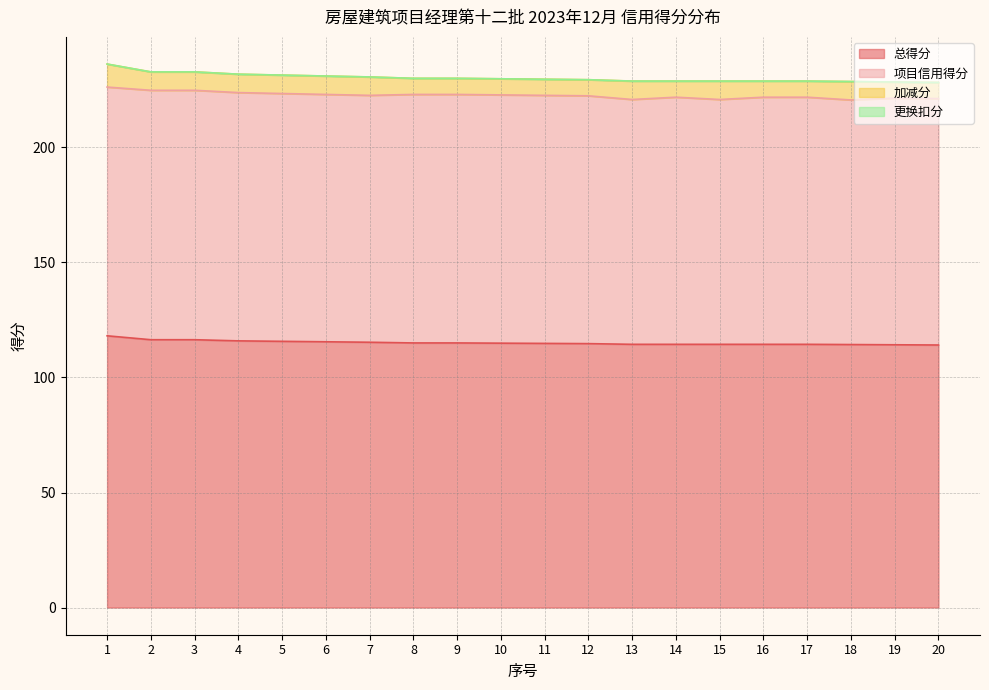

Reading left to right, list all the values displayed in this chart.

总得分: 1=118.1	2=116.4	3=116.4	4=115.9	5=115.7	6=115.5	7=115.3	8=115.0	9=115.0	10=114.9	11=114.8	12=114.7	13=114.4	14=114.4	15=114.4	16=114.4	17=114.4	18=114.3	19=114.2	20=114.1
项目信用得分: 1=108.1	2=108.4	3=108.4	4=107.9	5=107.7	6=107.5	7=107.3	8=108.0	9=108.0	10=107.9	11=107.8	12=107.7	13=106.4	14=107.4	15=106.4	16=107.4	17=107.4	18=106.3	19=107.2	20=107.1
加减分: 1=10.0	2=8.0	3=8.0	4=8.0	5=8.0	6=8.0	7=8.0	8=7.0	9=7.0	10=7.0	11=7.0	12=7.0	13=8.0	14=7.0	15=8.0	16=7.0	17=7.0	18=8.0	19=7.0	20=7.0
更换扣分: 1=0.0	2=0.0	3=0.0	4=0.0	5=0.0	6=0.0	7=0.0	8=0.0	9=0.0	10=0.0	11=0.0	12=0.0	13=0.0	14=0.0	15=0.0	16=0.0	17=0.0	18=0.0	19=0.0	20=0.0